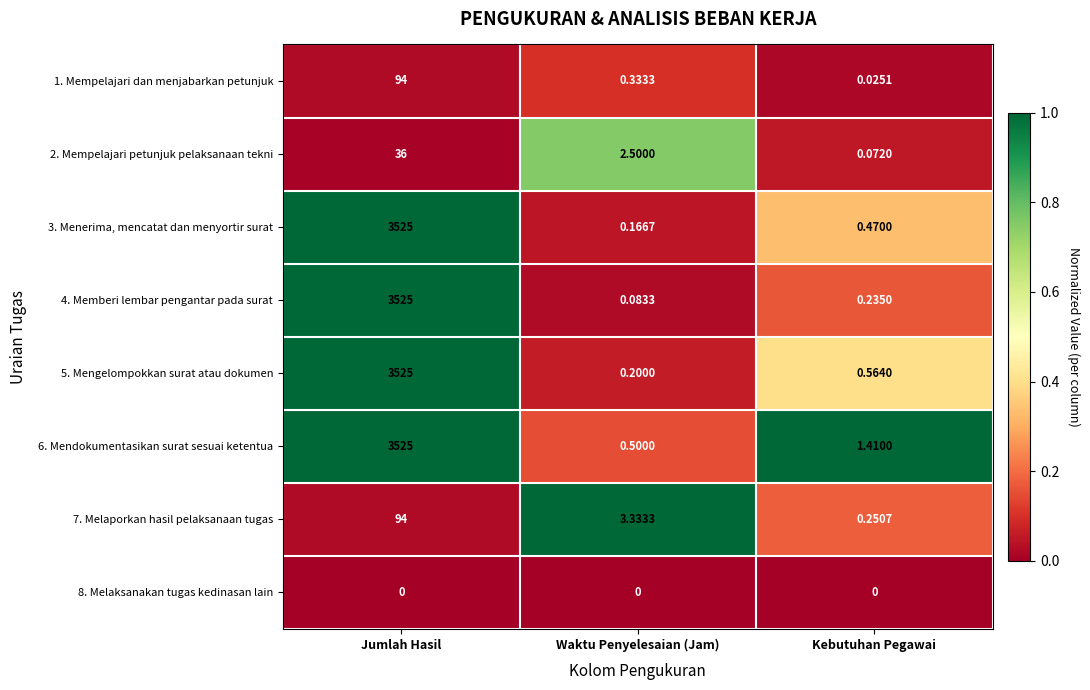

Which label corresponds to the largest value in the chart?

Jumlah Hasil